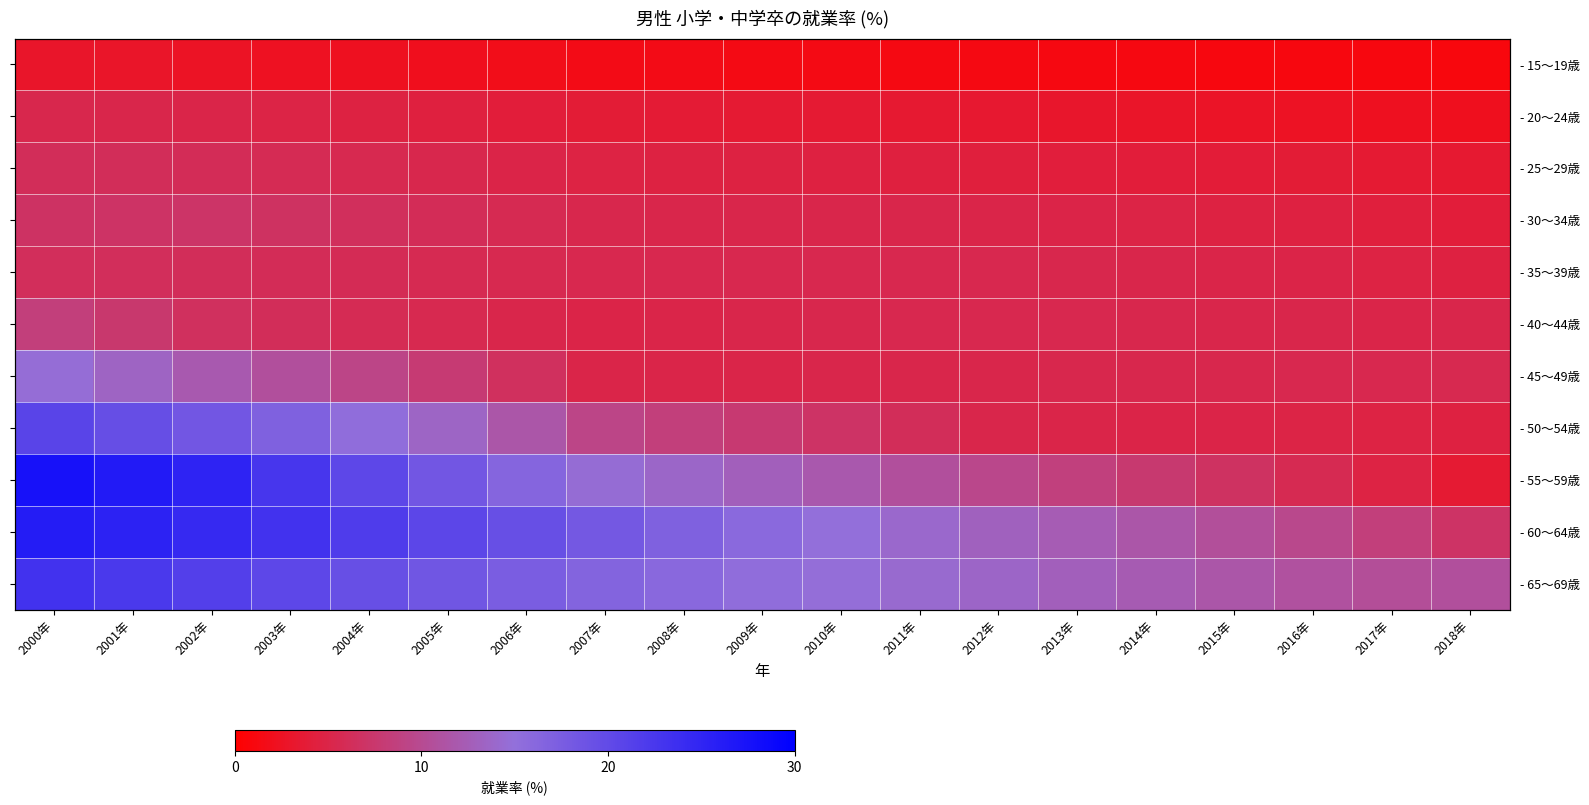

What is the maximum value for - 25～29歳?

6.2